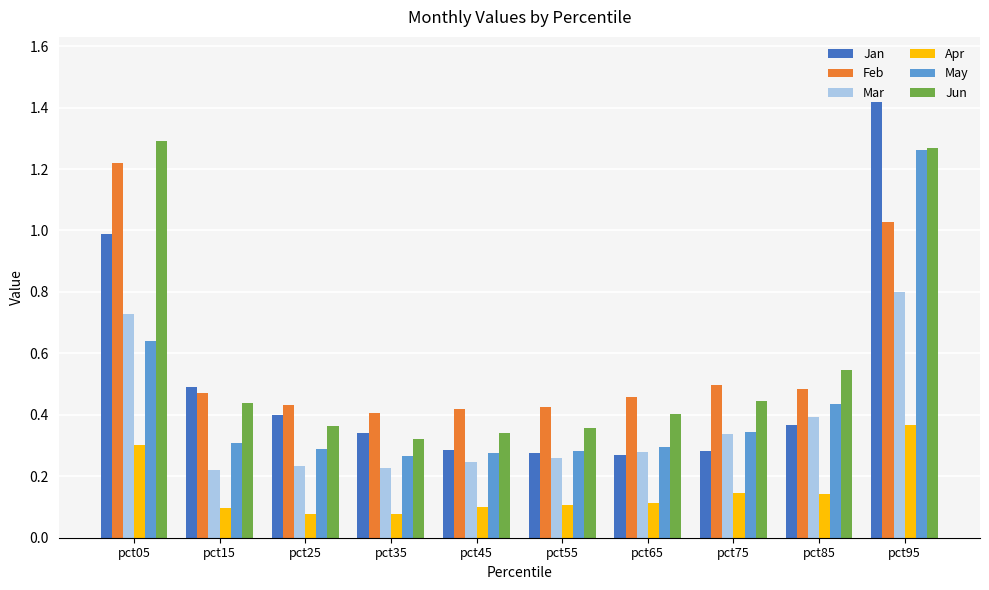

Between pct65 and pct75, which series saw the biggest shift?

Mar